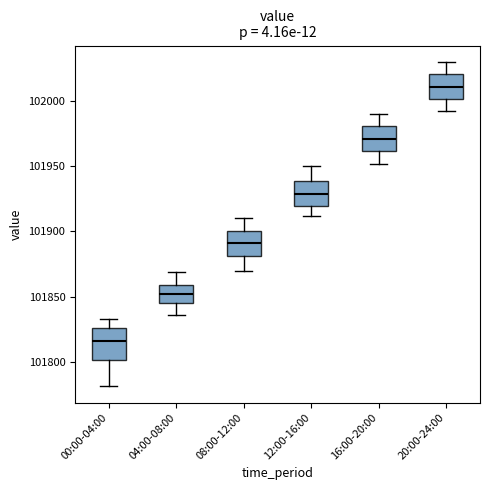

Reading left to right, transcribe this box plot: for each box, give where its median line is, the range the box spans, and where its two whiskers end, as read against the y-axis. The values are not printed on the chart, so give them approximately, as read against the axis.

00:00-04:00: median 101815, box 101800 to 101825, whiskers 101780 to 101835
04:00-08:00: median 101850, box 101845 to 101860, whiskers 101835 to 101870
08:00-12:00: median 101890, box 101880 to 101900, whiskers 101870 to 101910
12:00-16:00: median 101930, box 101920 to 101940, whiskers 101910 to 101950
16:00-20:00: median 101970, box 101960 to 101980, whiskers 101950 to 101990
20:00-24:00: median 102010, box 102000 to 102020, whiskers 101990 to 102030